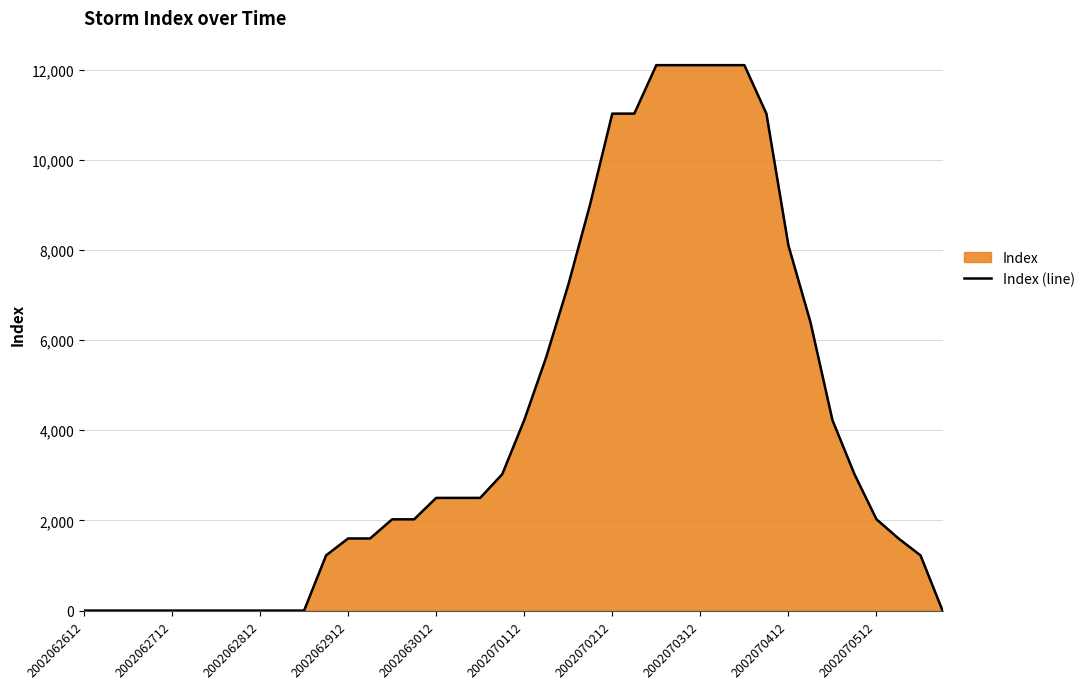

Does the chart have visible grid lines?

Yes